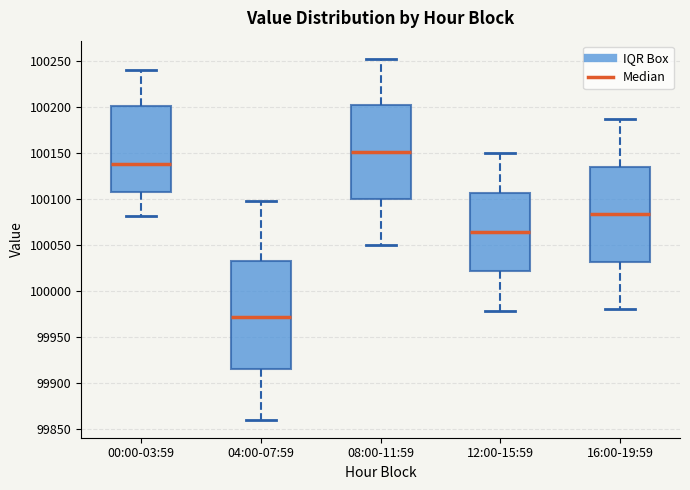

Reading left to right, read every box against the y-axis: the position of its median line, the range the box covers, and the ends of its whiskers. The values are not printed on the chart, so give them approximately, as read against the axis.

00:00-03:59: median 100140, box 100105 to 100200, whiskers 100080 to 100240
04:00-07:59: median 99970, box 99915 to 100035, whiskers 99860 to 100100
08:00-11:59: median 100150, box 100100 to 100200, whiskers 100050 to 100255
12:00-15:59: median 100065, box 100020 to 100105, whiskers 99980 to 100150
16:00-19:59: median 100085, box 100030 to 100135, whiskers 99980 to 100185